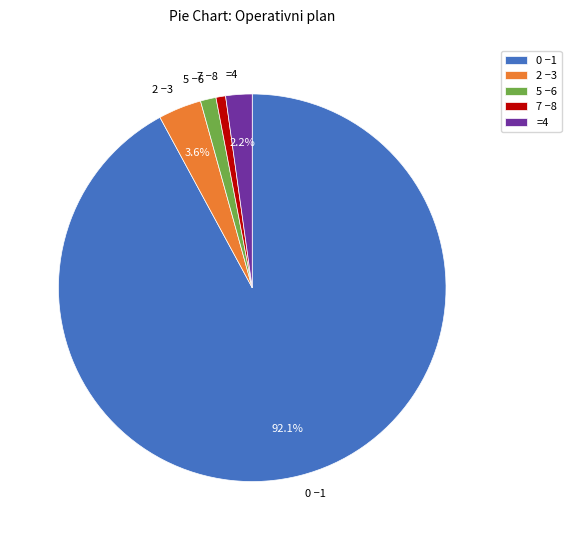

Count the number of slices in the pie.

5